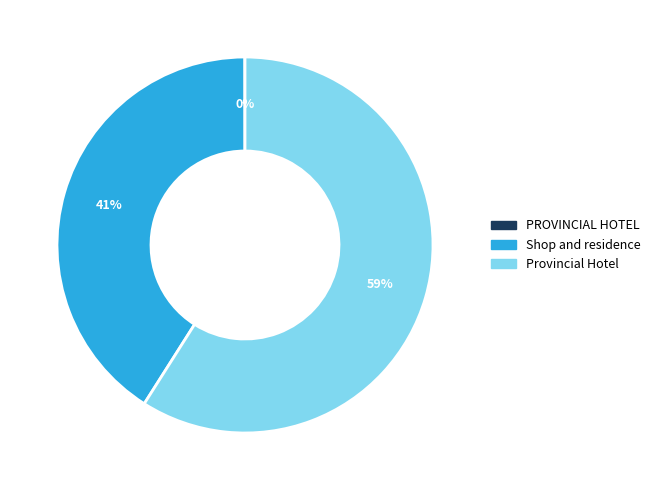

The Shop and residence slice represents 52% of the pie. True or false?

False